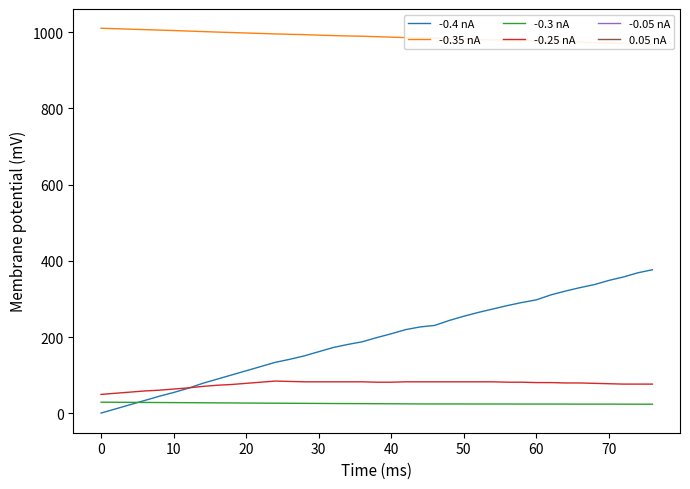

Is it true that -0.25 nA equals 140.4 at 50?

False